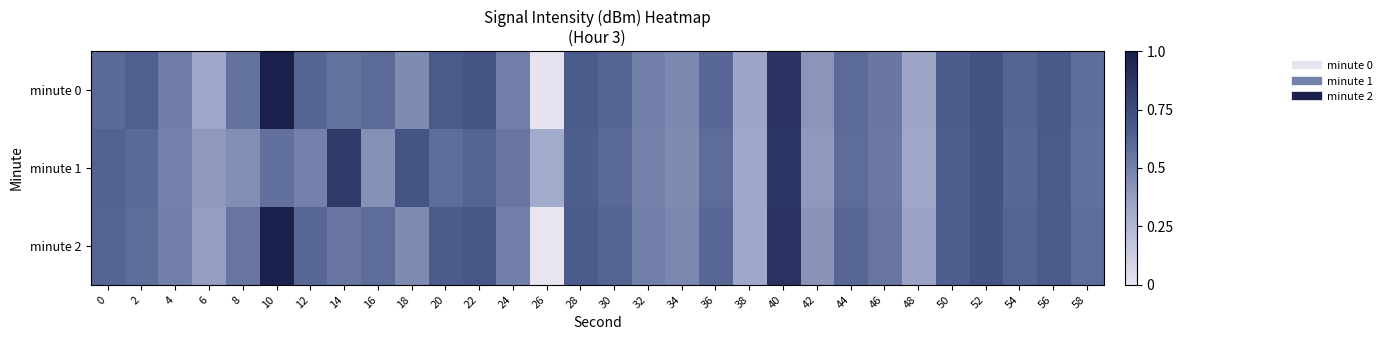

Count the number of categories in the chart.

30